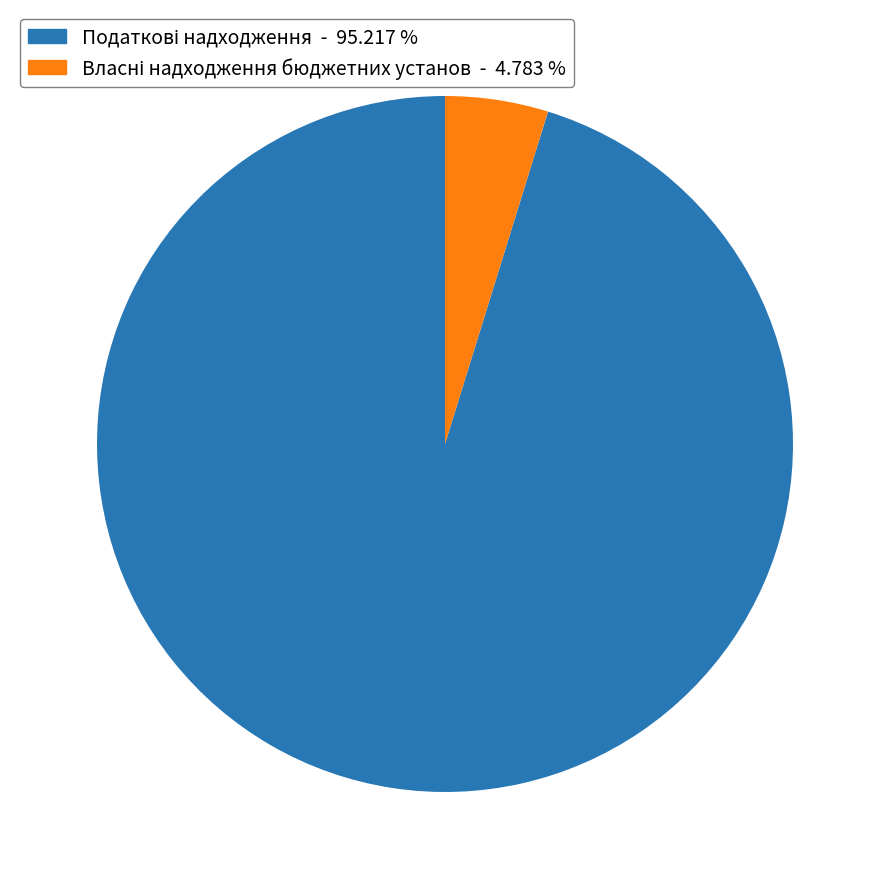

Is there any slice that represents more than half of the pie?

Yes